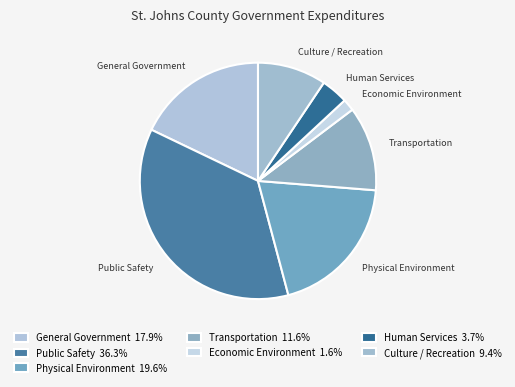

How many slices are in this pie chart?

7